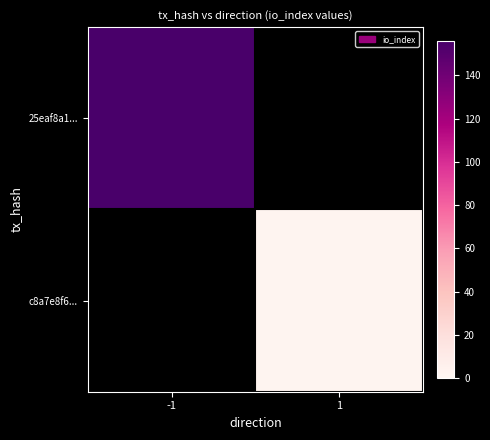

Which label corresponds to the largest value in the chart?

-1